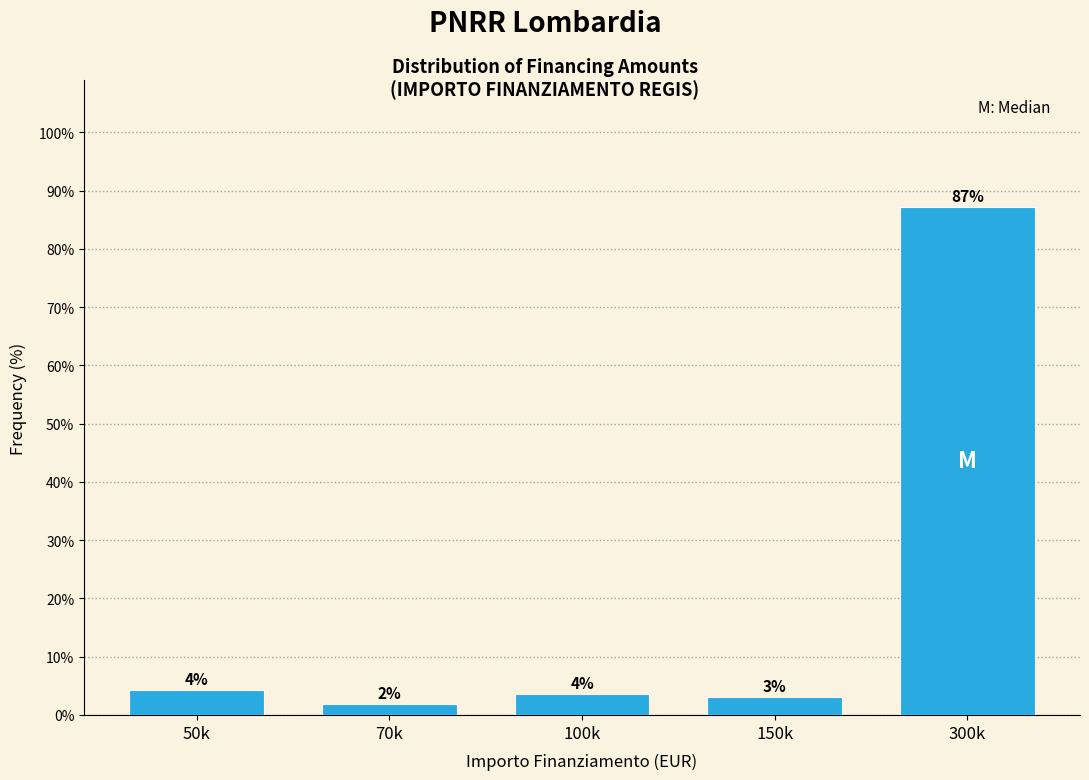

Does the chart contain any negative values?

No